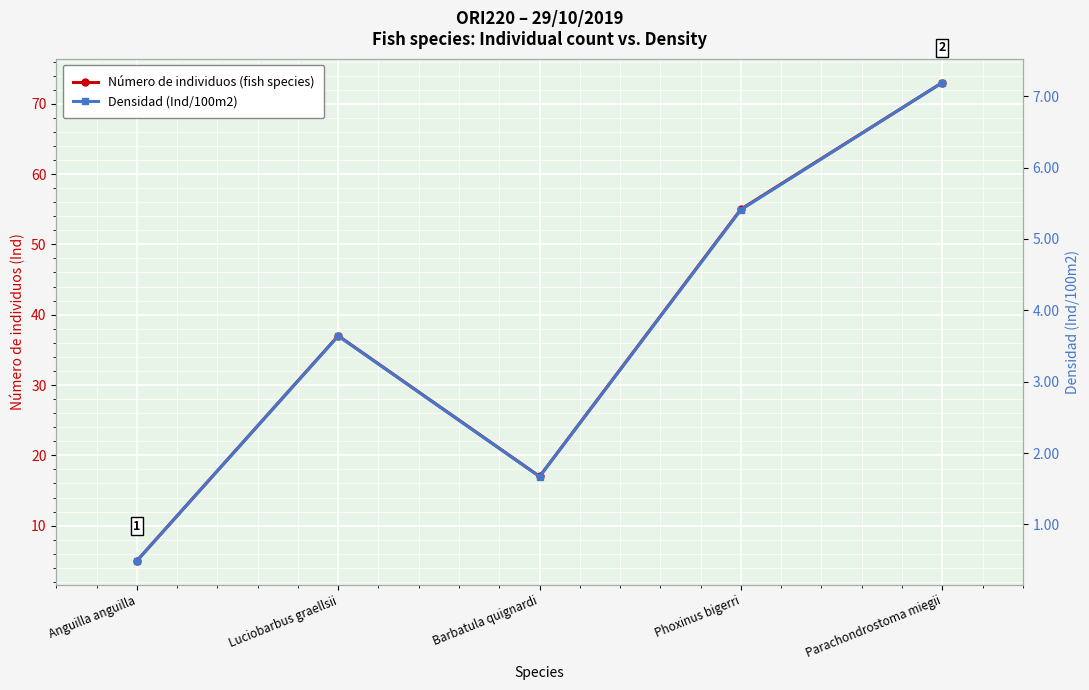

What is the average value of the Densidad (Ind/100m2) series?

3.7